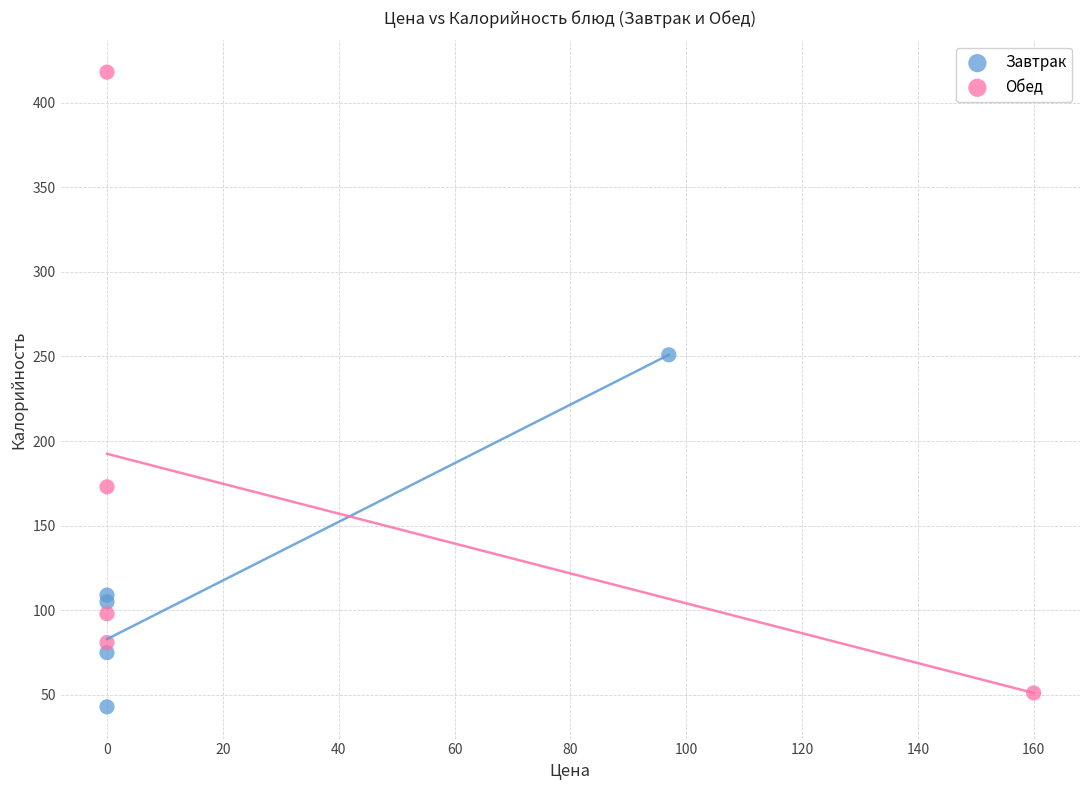

What are all the series names shown in the legend?

Завтрак, Обед